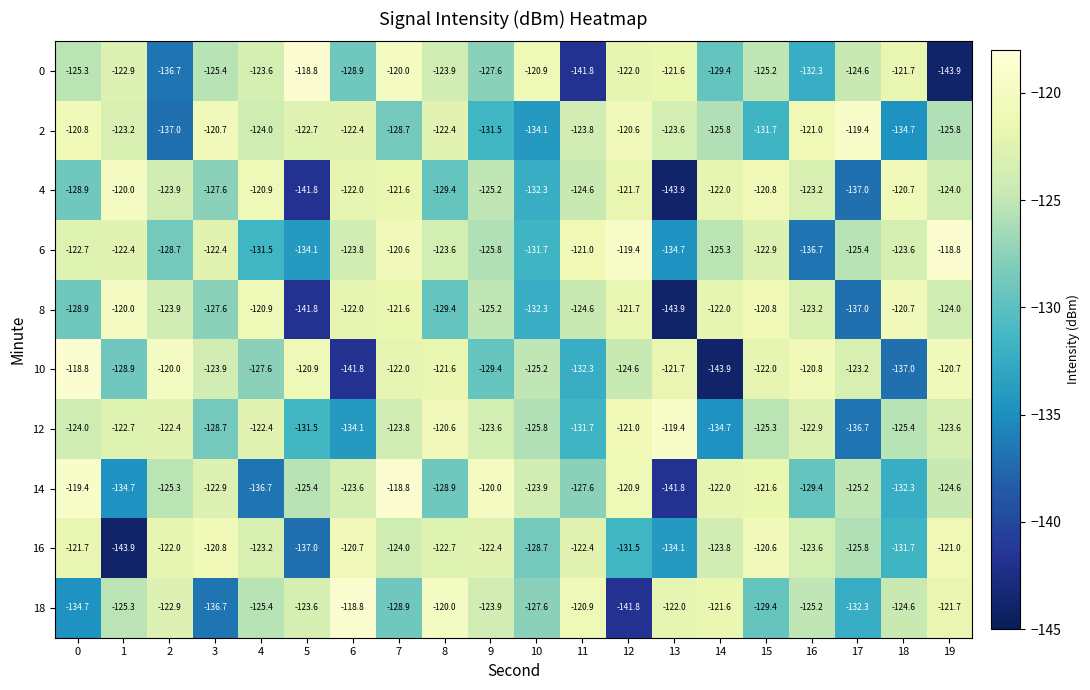

List the labels in order of 18 value, smallest first.

12, 3, 0, 17, 15, 7, 10, 4, 1, 16, 18, 9, 5, 2, 13, 19, 14, 11, 8, 6